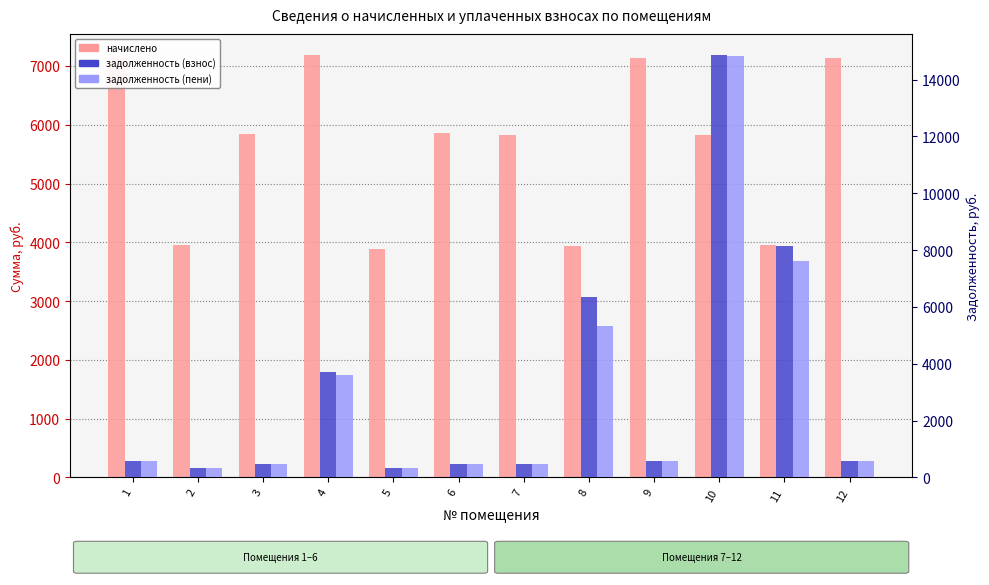

True or false: задолженность (пени) has a value of 486.8 at 3.

True